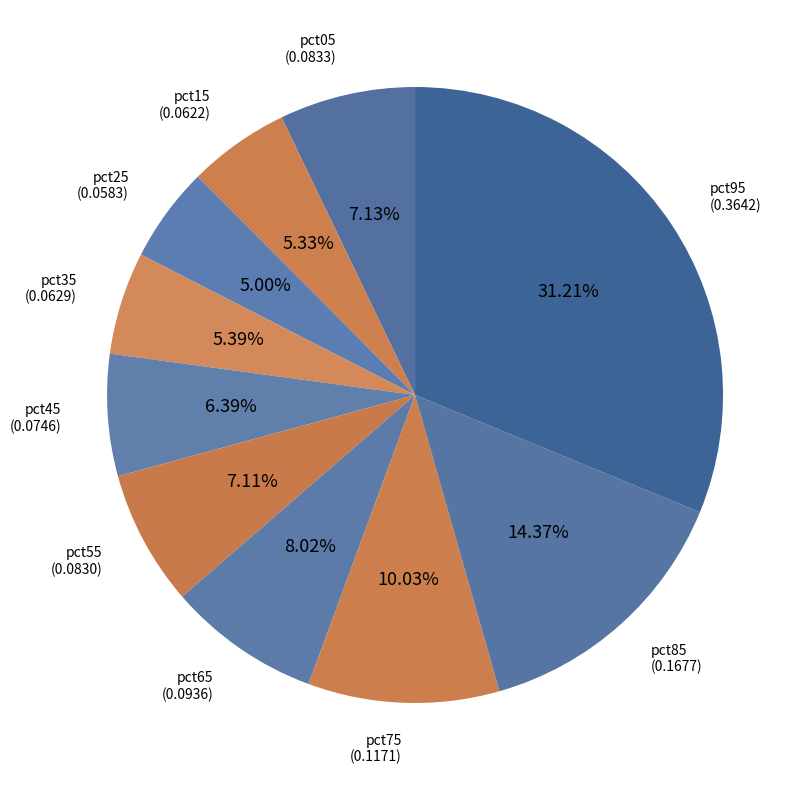

How many slices are in this pie chart?

10